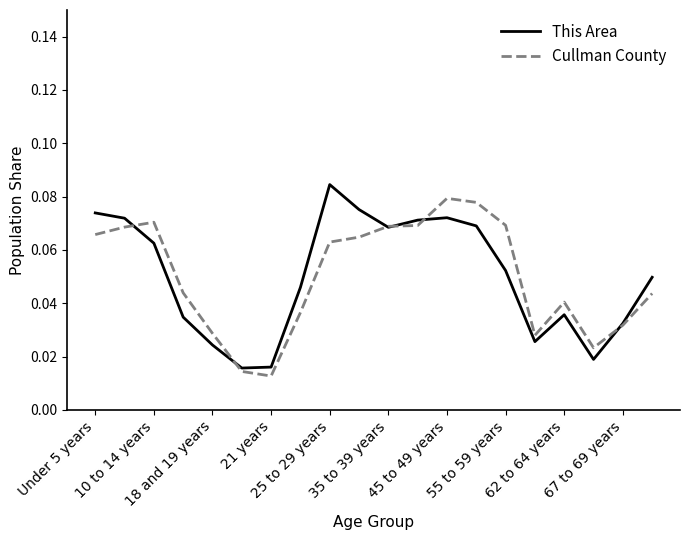

Does the chart have visible grid lines?

No